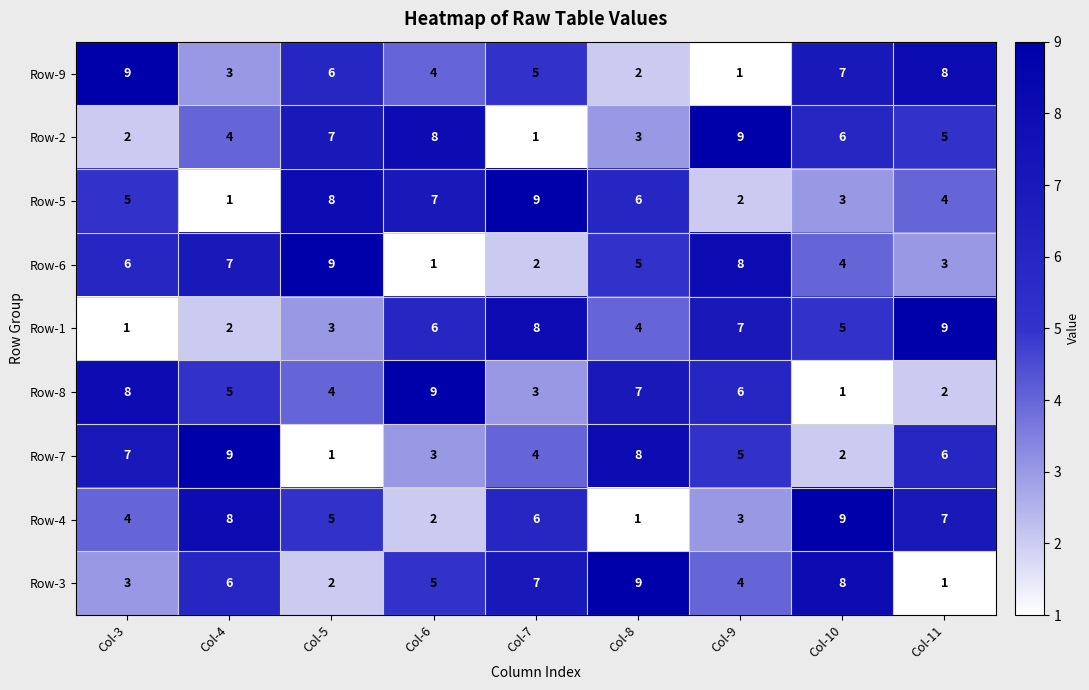

What is the sum of the Row-9 values at Col-11 and Col-5?

14